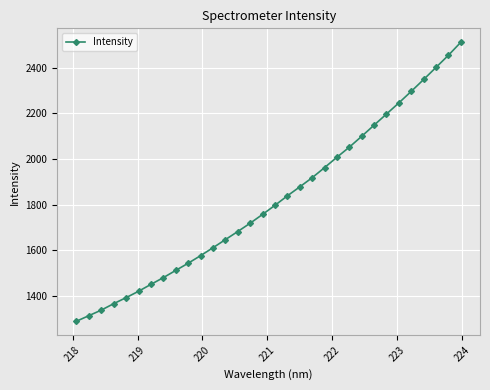

True or false: the data has more than 2 interior local peaks.

False